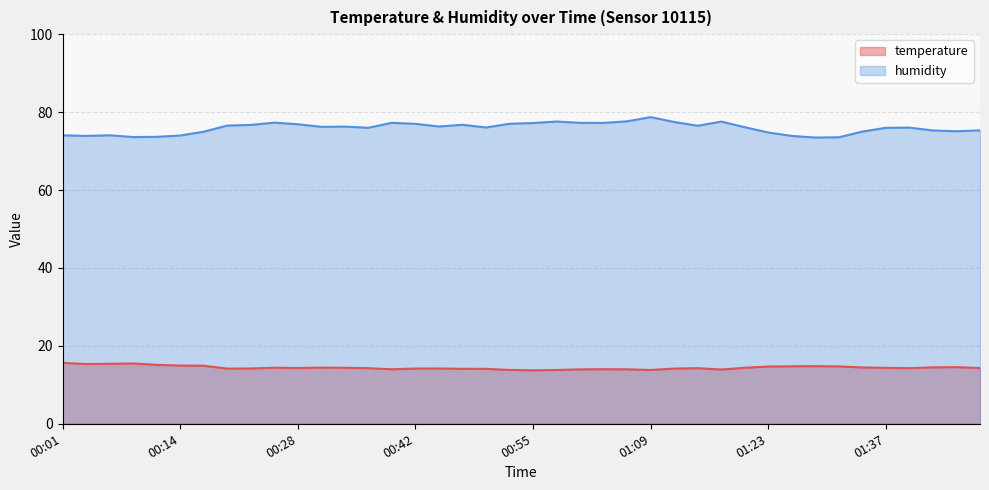

Which category has the lowest value across all series?

00:55